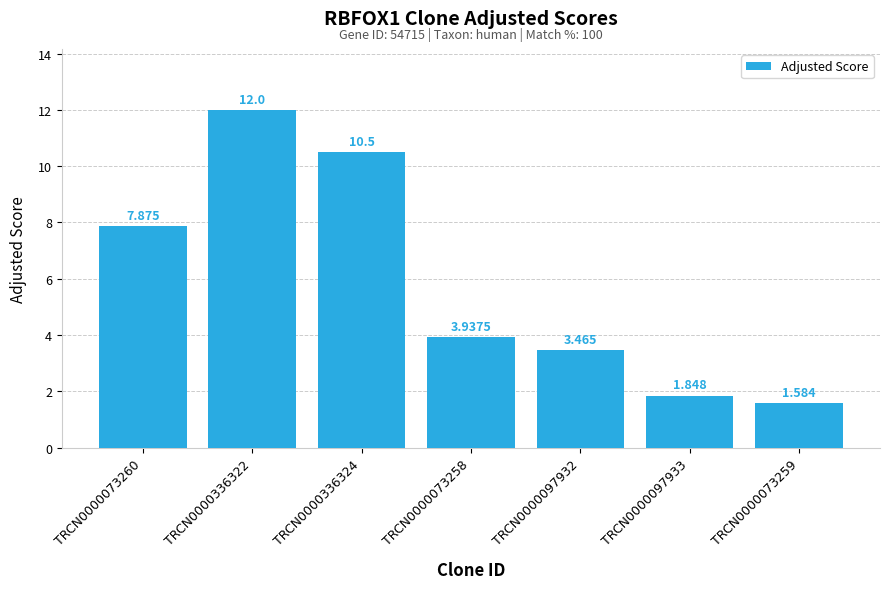

What is the maximum value shown in the chart?

12.0